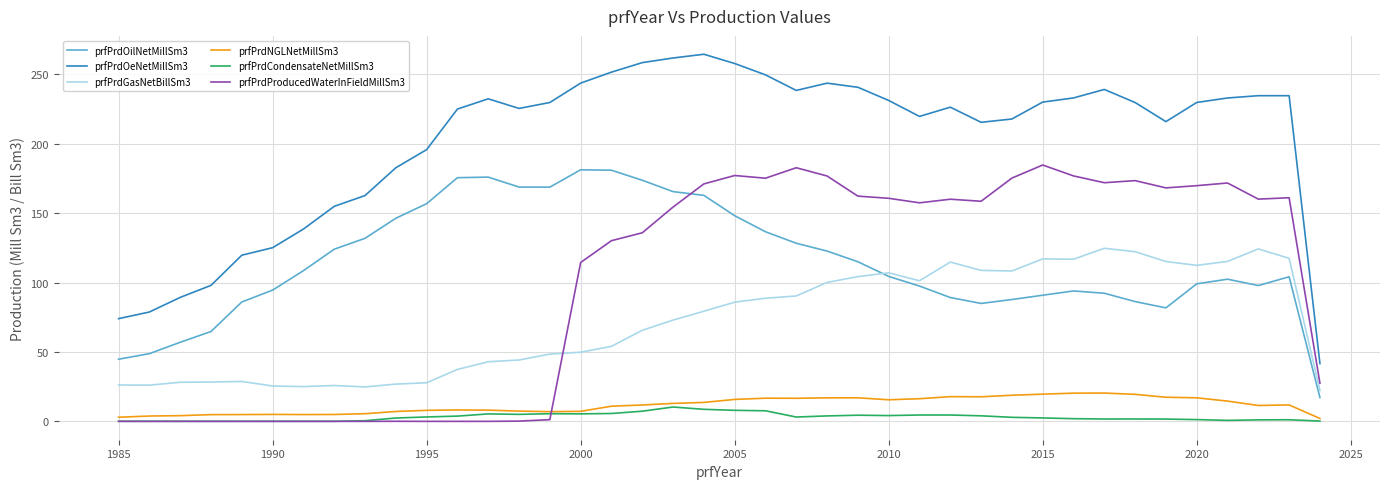

What is the minimum value for prfPrdOilNetMillSm3?

17.1